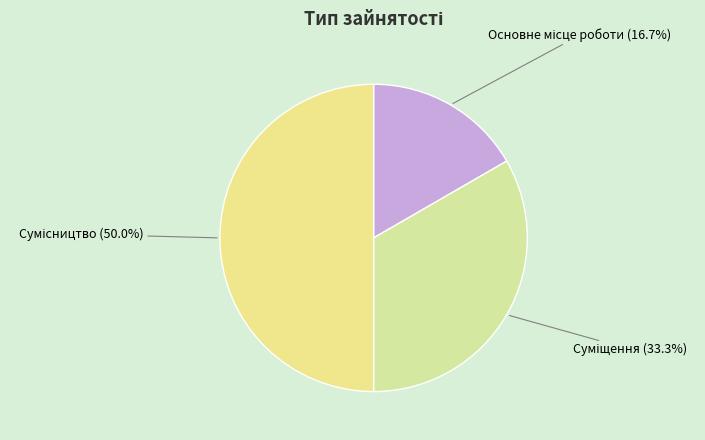

How many slices are in this pie chart?

3